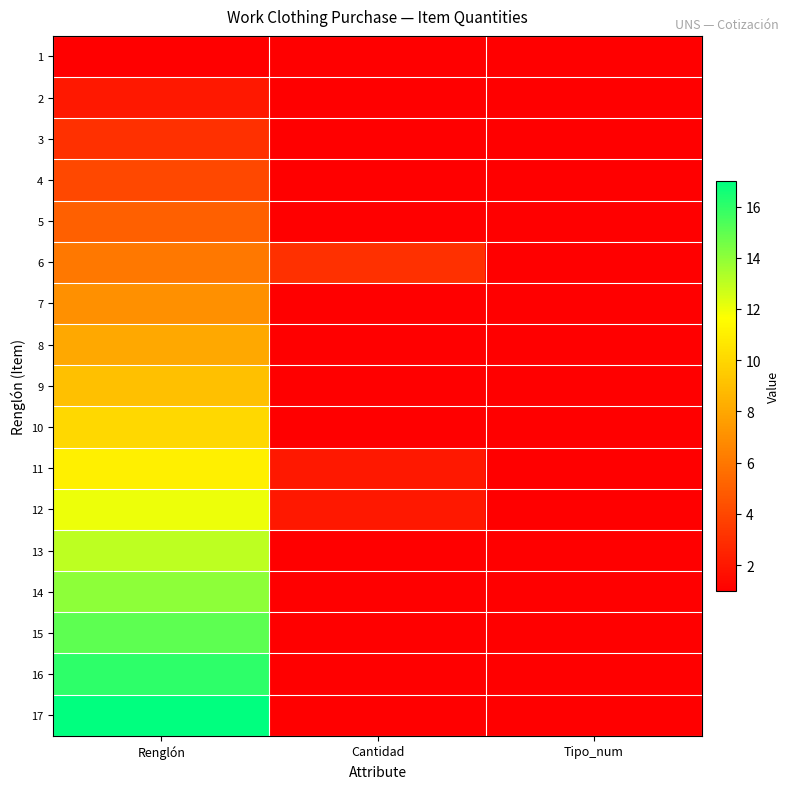

List the series in order of their peak value, highest first.

17, 16, 15, 14, 13, 12, 11, 10, 9, 8, 7, 6, 5, 4, 3, 2, 1